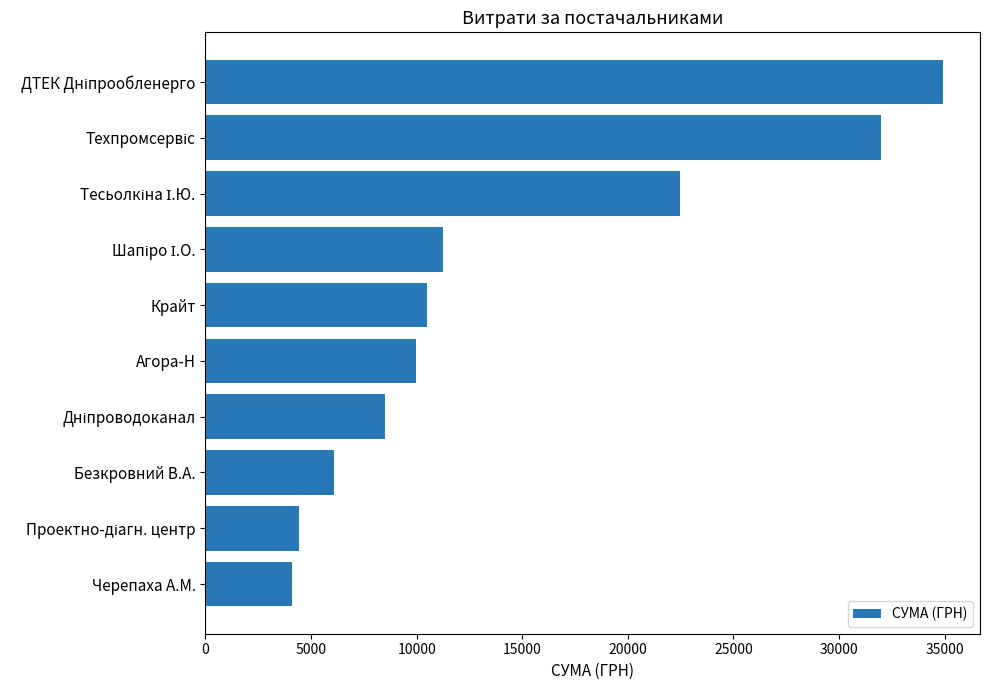

True or false: the data shows 9990.0 at Агора-Н.

True